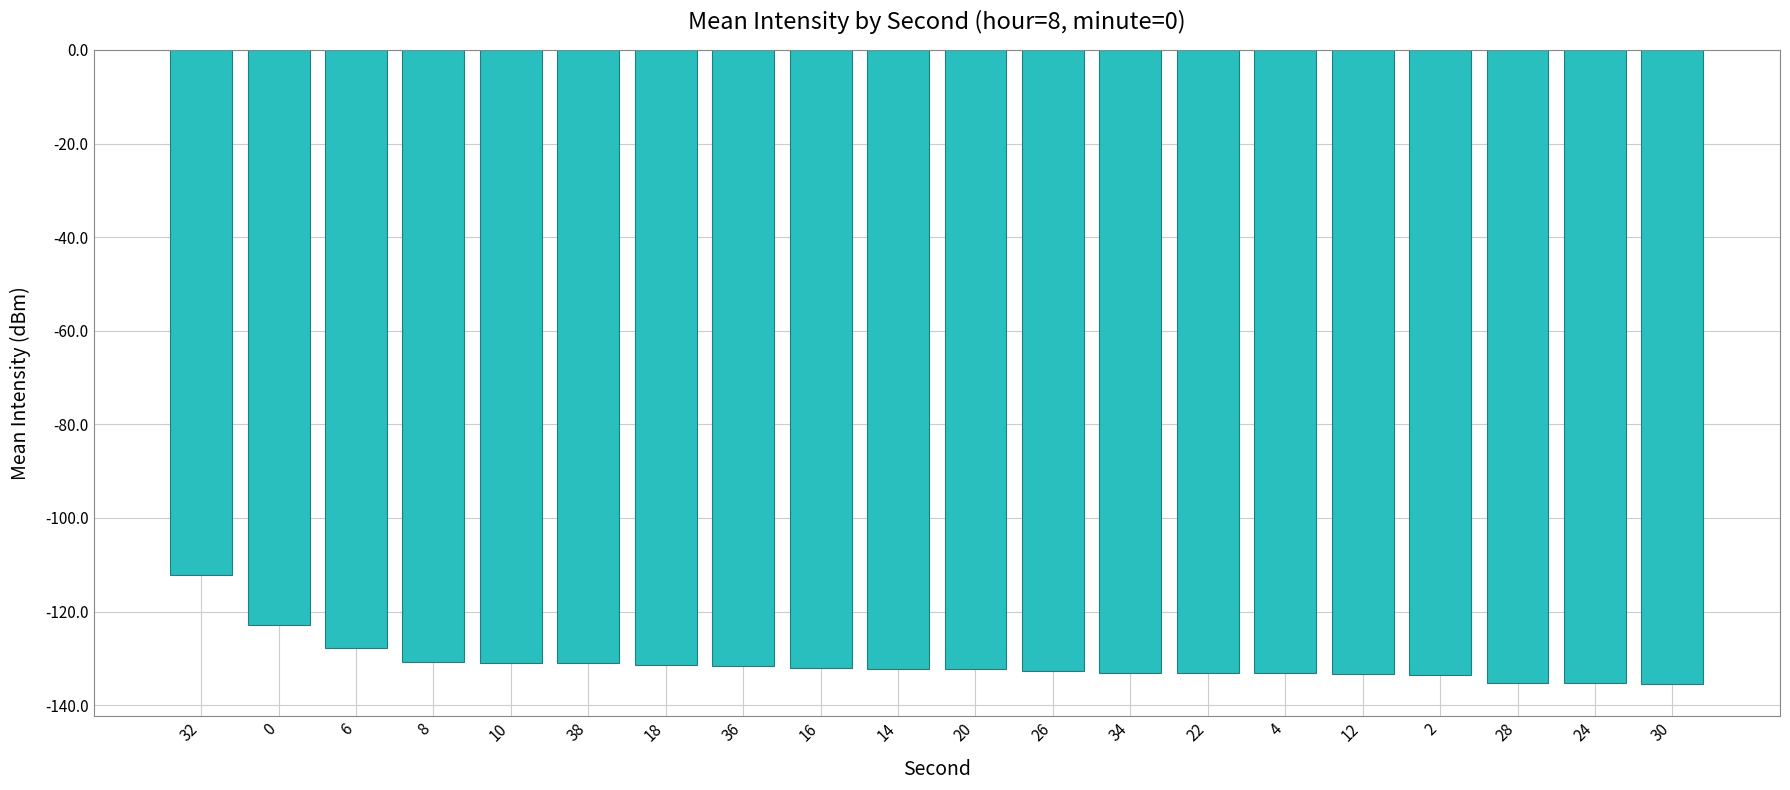

What is the smallest value displayed?

-135.5